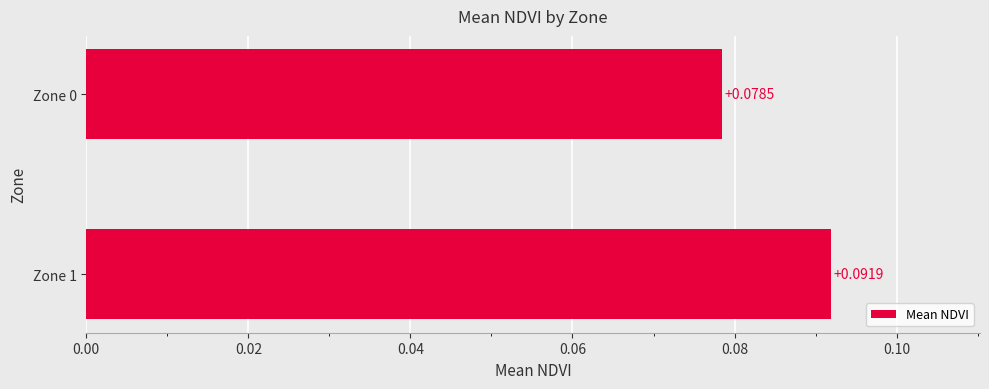

Between Zone 0 and Zone 1, which is larger?

Zone 1